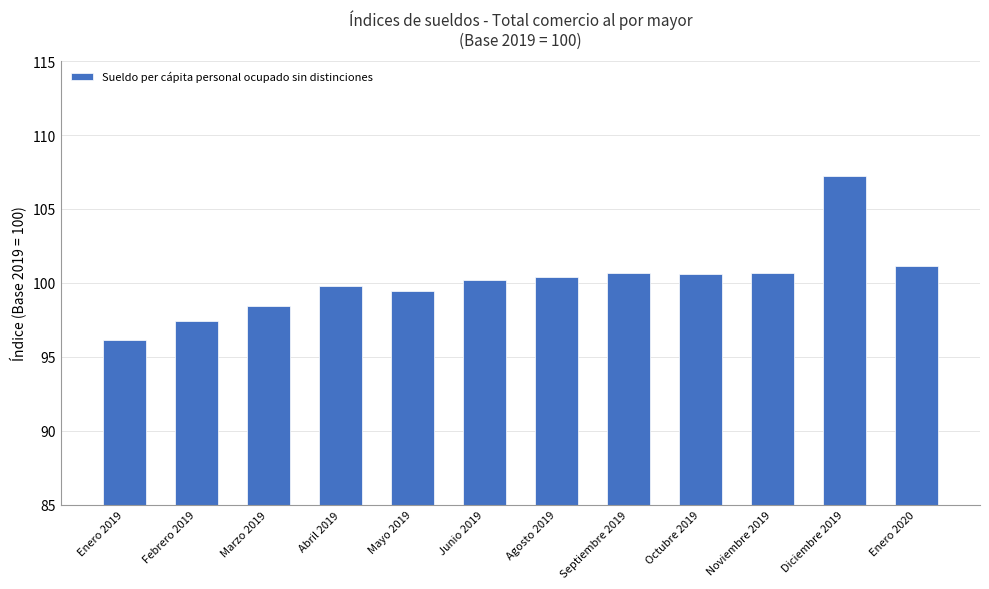

What position from the right is Junio 2019?

7